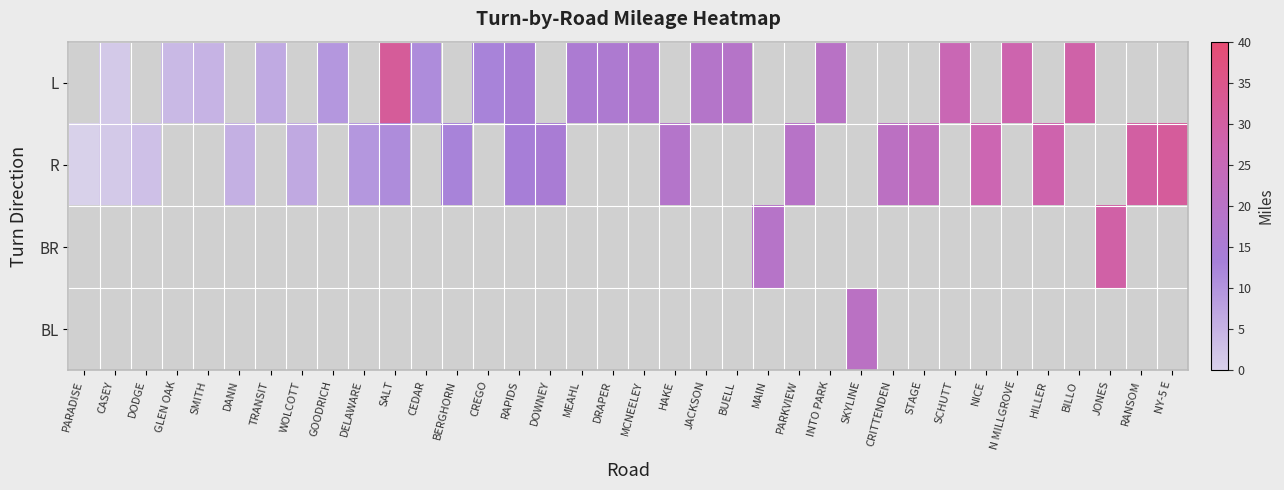

True or false: R has a value of 31.5 at NY-5 E.

True